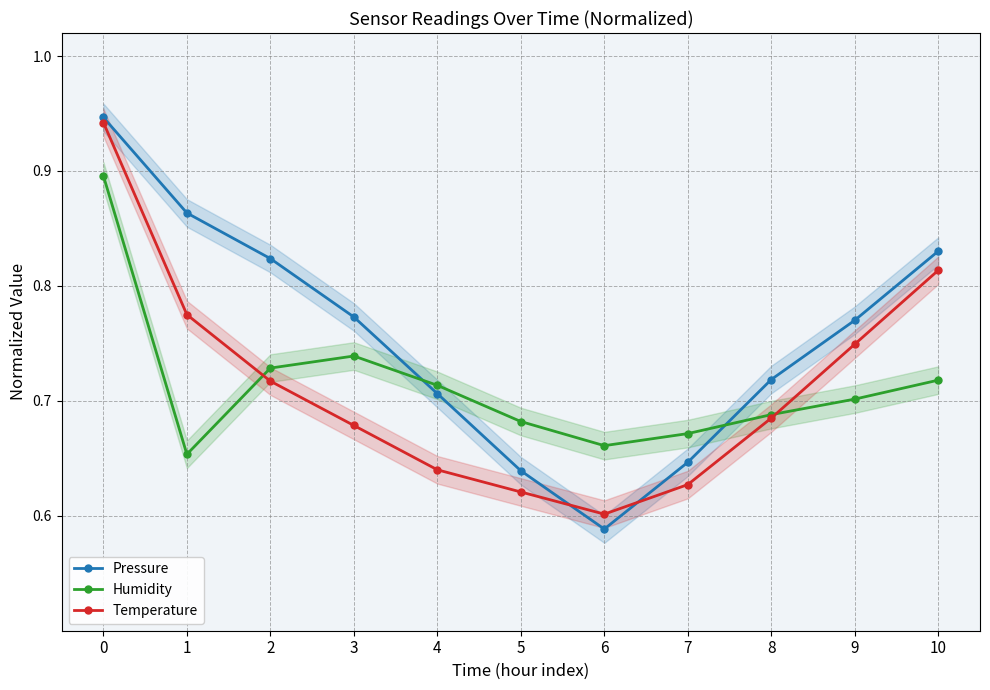

How many interior local valleys does the Temperature series have?

1